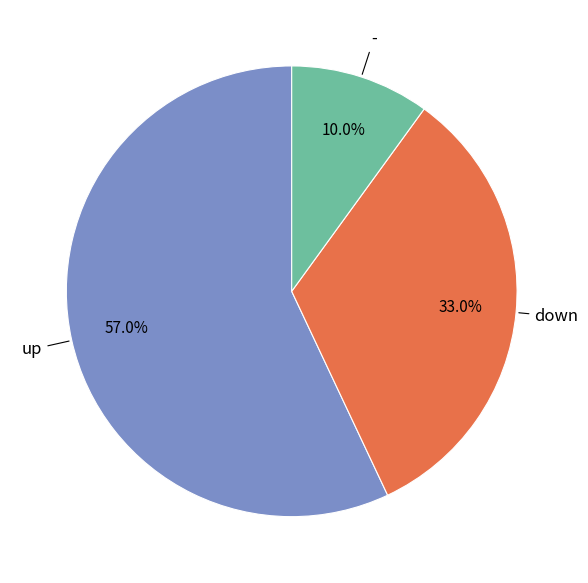

Approximately how many times larger is the value at - compared to up?

0.2